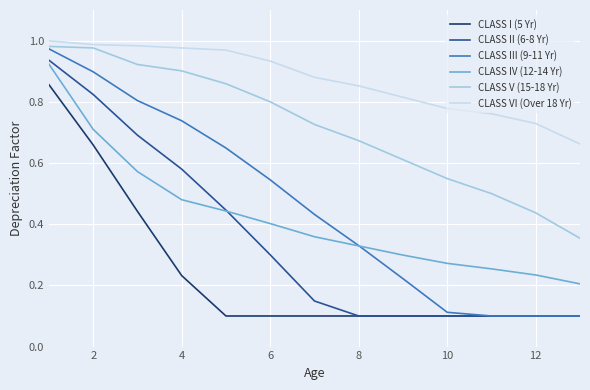

True or false: CLASS I (5 Yr) and CLASS V (15-18 Yr) intersect in this chart.

False